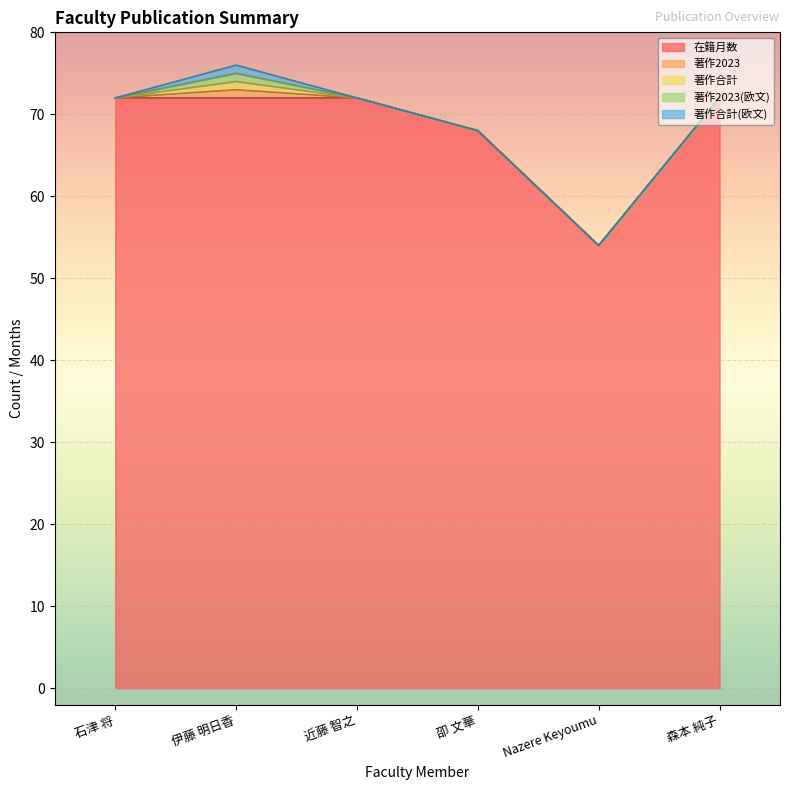

Between 石津 将 and Nazere Keyoumu, which series saw the biggest shift?

在籍月数